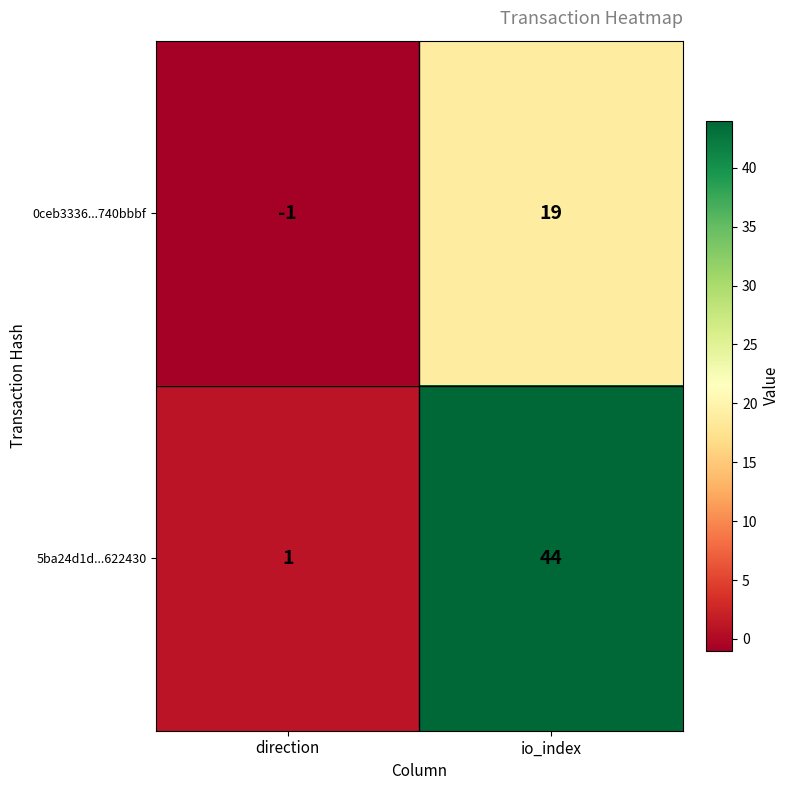

Which series has the largest total across all categories?

5ba24d1d...622430